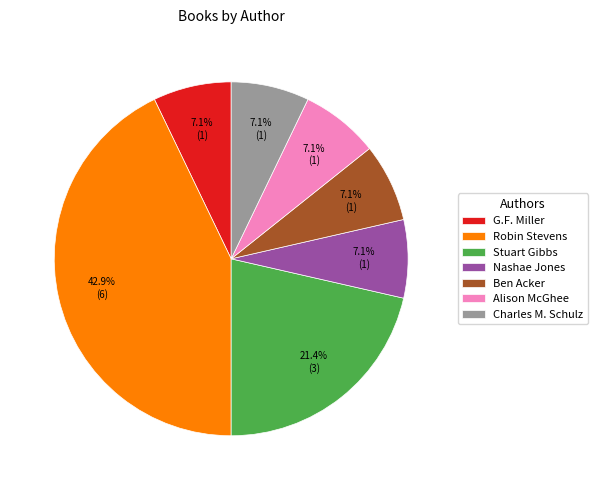

The Ben Acker slice represents 7% of the pie. True or false?

True